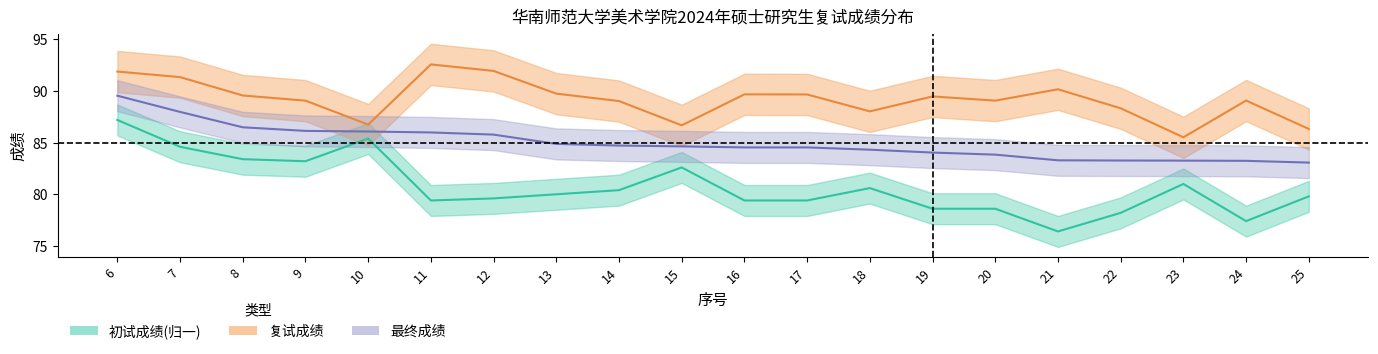

At which label does 复试成绩 first exceed 89?

6